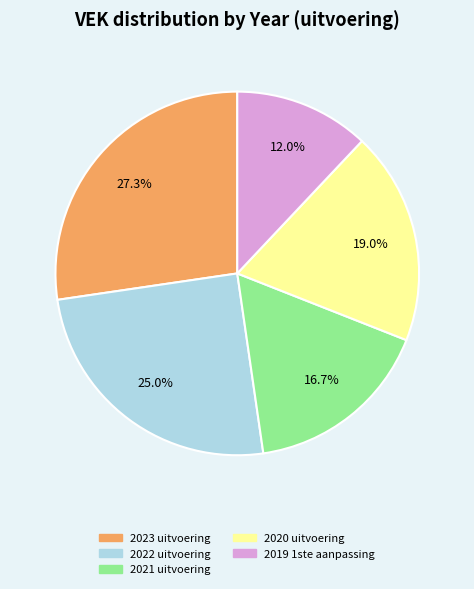

True or false: 2020 uitvoering accounts for 19% of the total.

True